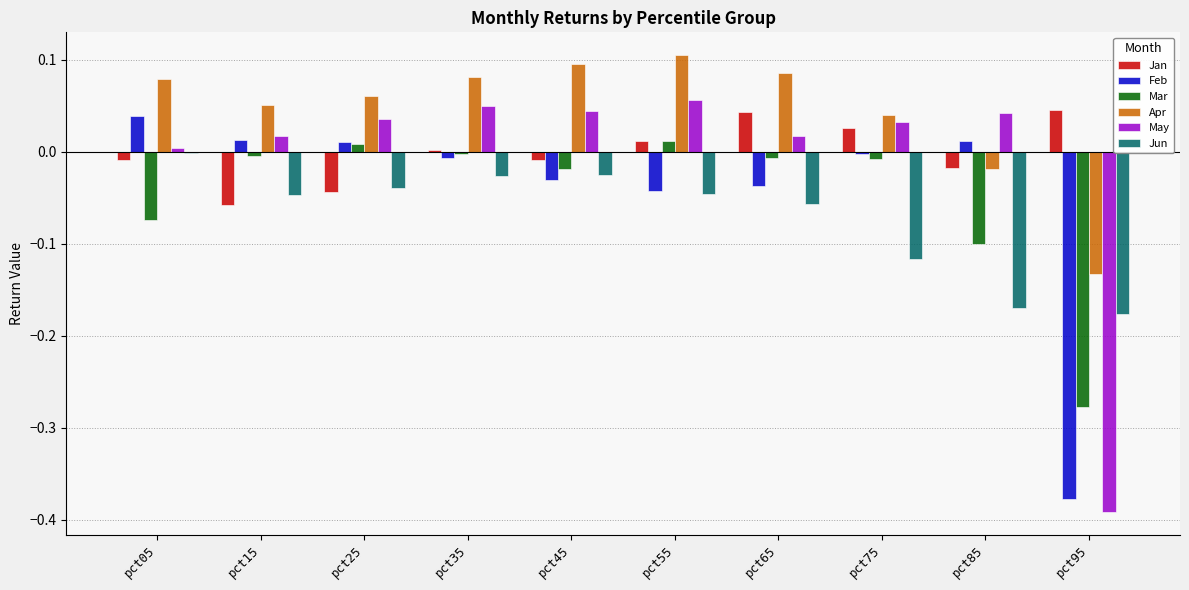

The value of Feb at pct15 is 0.0. True or false?

True